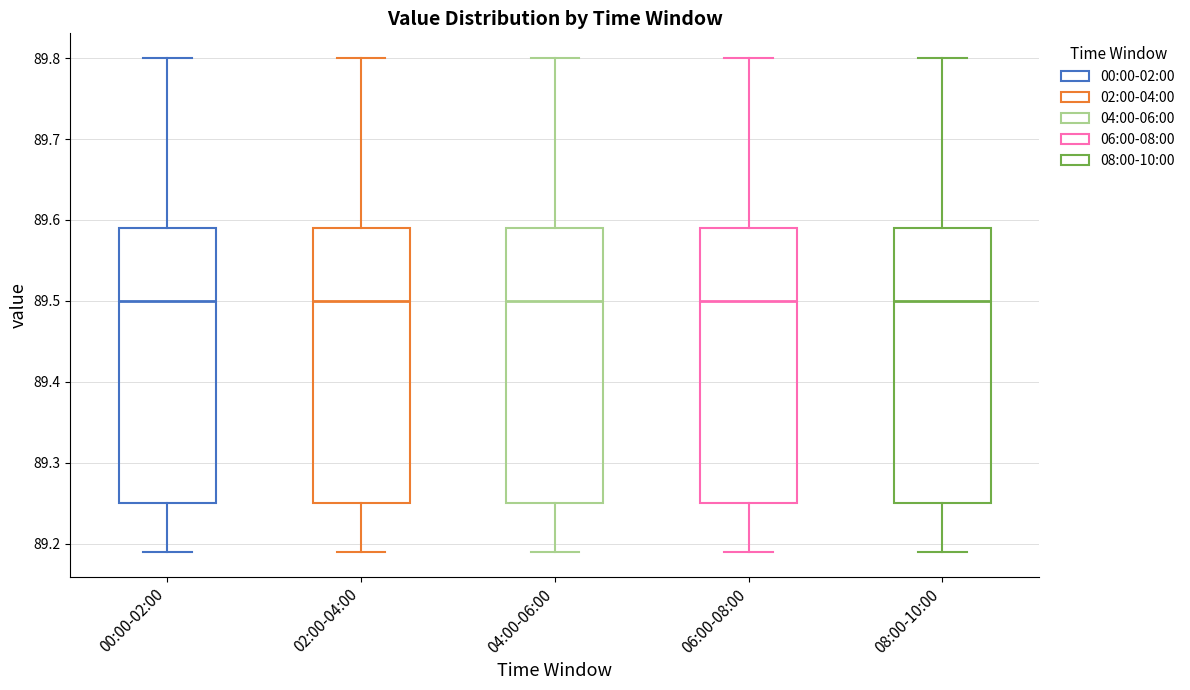

Reading left to right, read every box against the y-axis: the position of its median line, the range the box covers, and the ends of its whiskers. The values are not printed on the chart, so give them approximately, as read against the axis.

00:00-02:00: median 89.50, box 89.25 to 89.59, whiskers 89.19 to 89.80
02:00-04:00: median 89.50, box 89.25 to 89.59, whiskers 89.19 to 89.80
04:00-06:00: median 89.50, box 89.25 to 89.59, whiskers 89.19 to 89.80
06:00-08:00: median 89.50, box 89.25 to 89.59, whiskers 89.19 to 89.80
08:00-10:00: median 89.50, box 89.25 to 89.59, whiskers 89.19 to 89.80